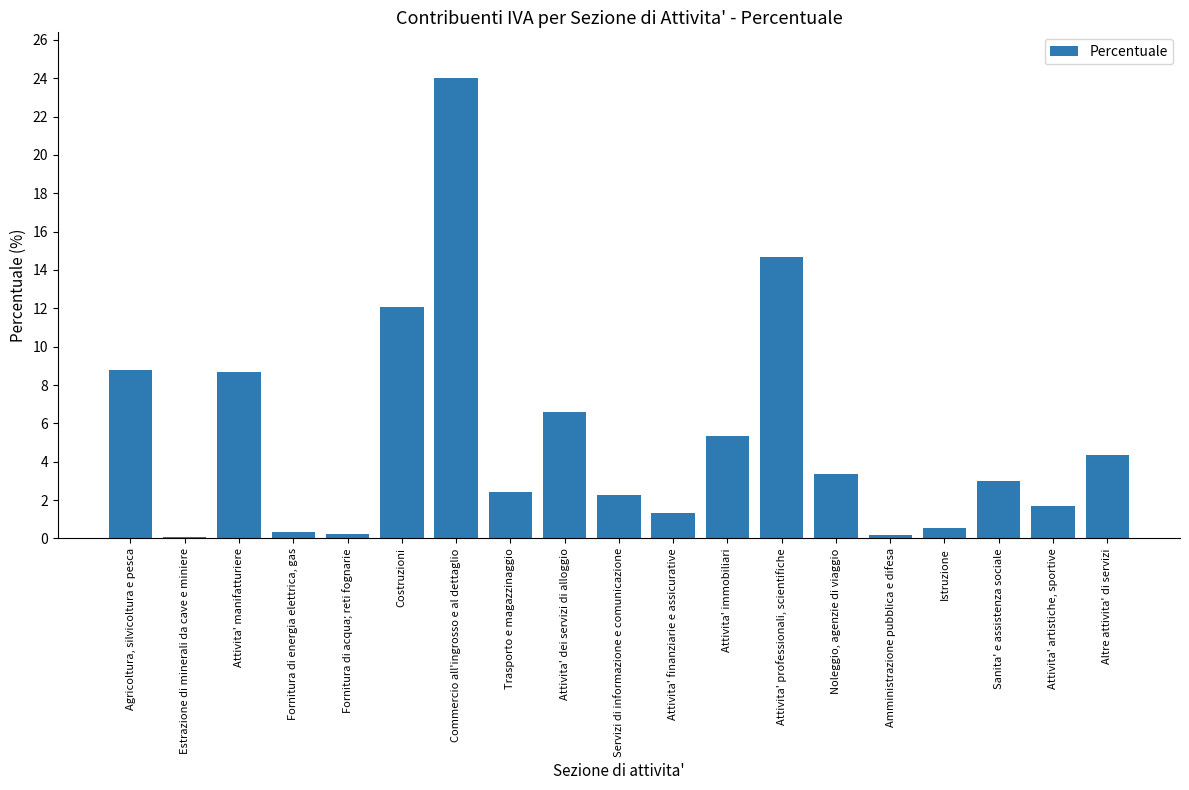

The chart shows a value of 3.8 at Trasporto e magazzinaggio. True or false?

False